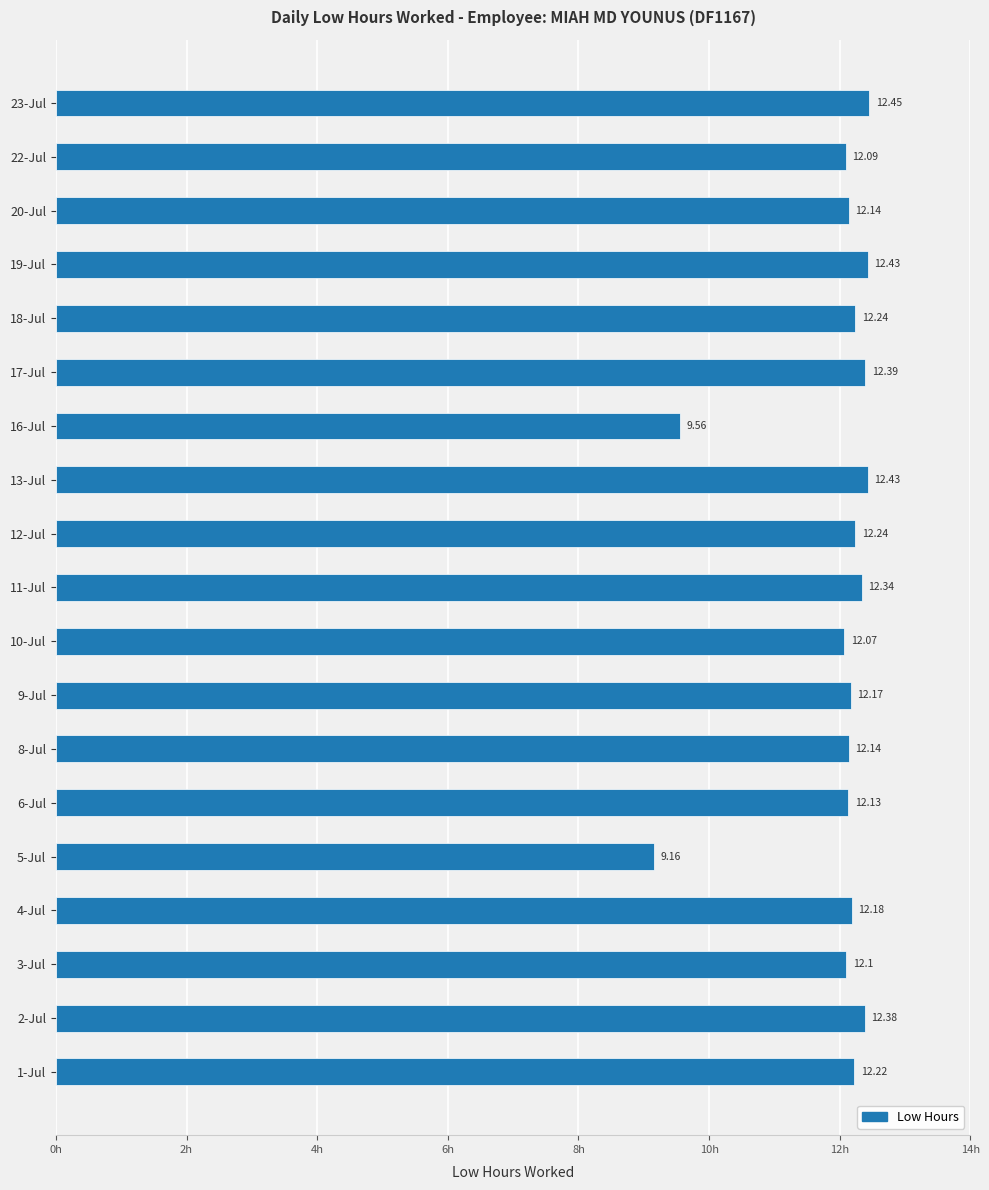

What is the difference between the maximum and second lowest values?

2.9